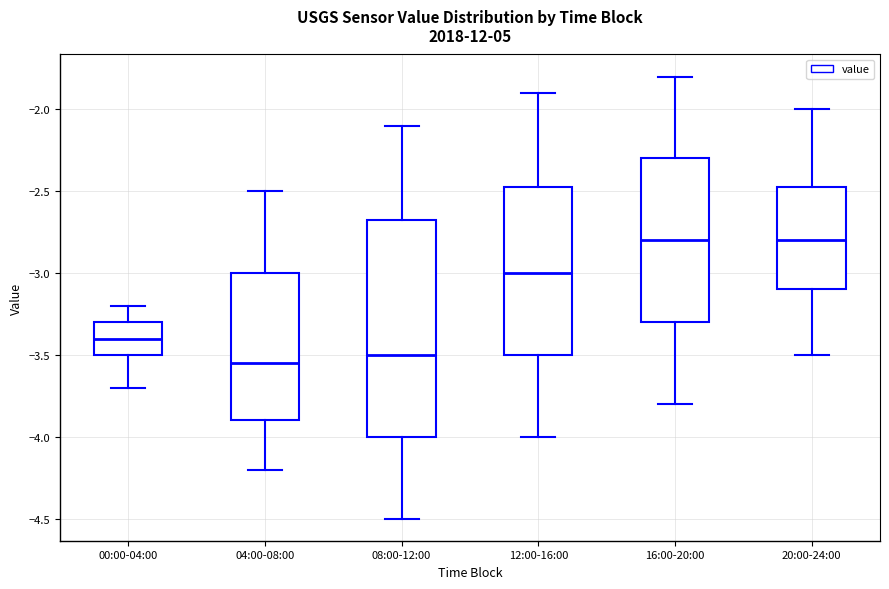

Which box is the tallest, from its lower edge to its upper edge?

08:00-12:00